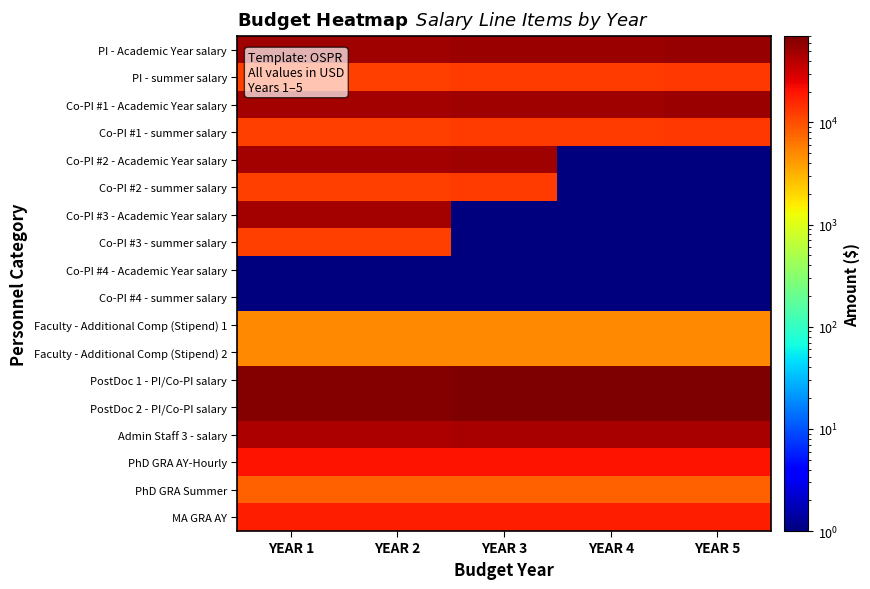

At how many categories does at least one series exceed 67348?

3